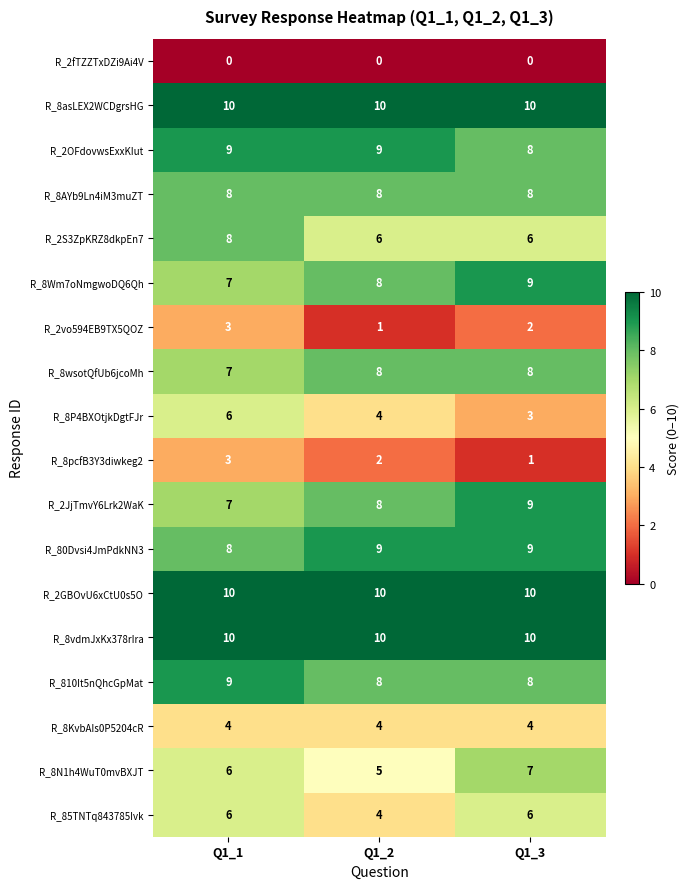

What is the spread (max minus min) of values at Q1_3?

10